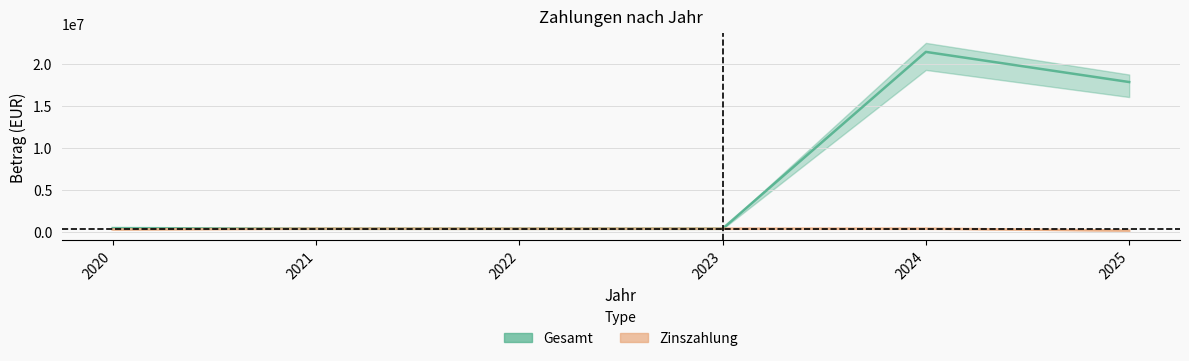

Rank the series by their average value, from lowest to highest.

Zinszahlung, Gesamt